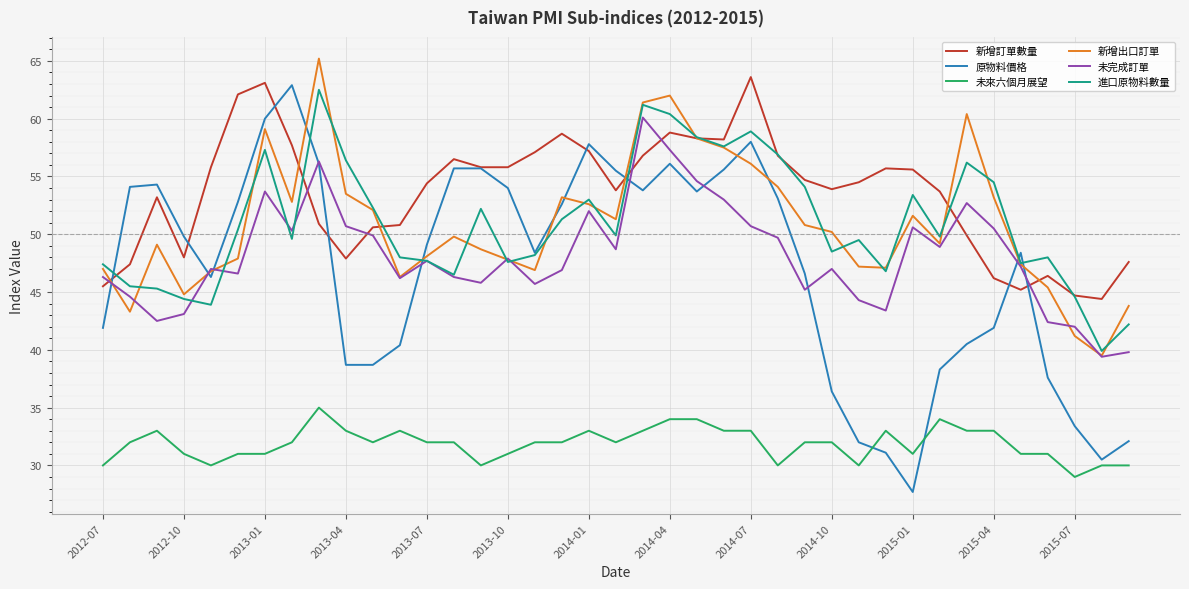

What is the maximum value for 新增訂單數量?

63.6